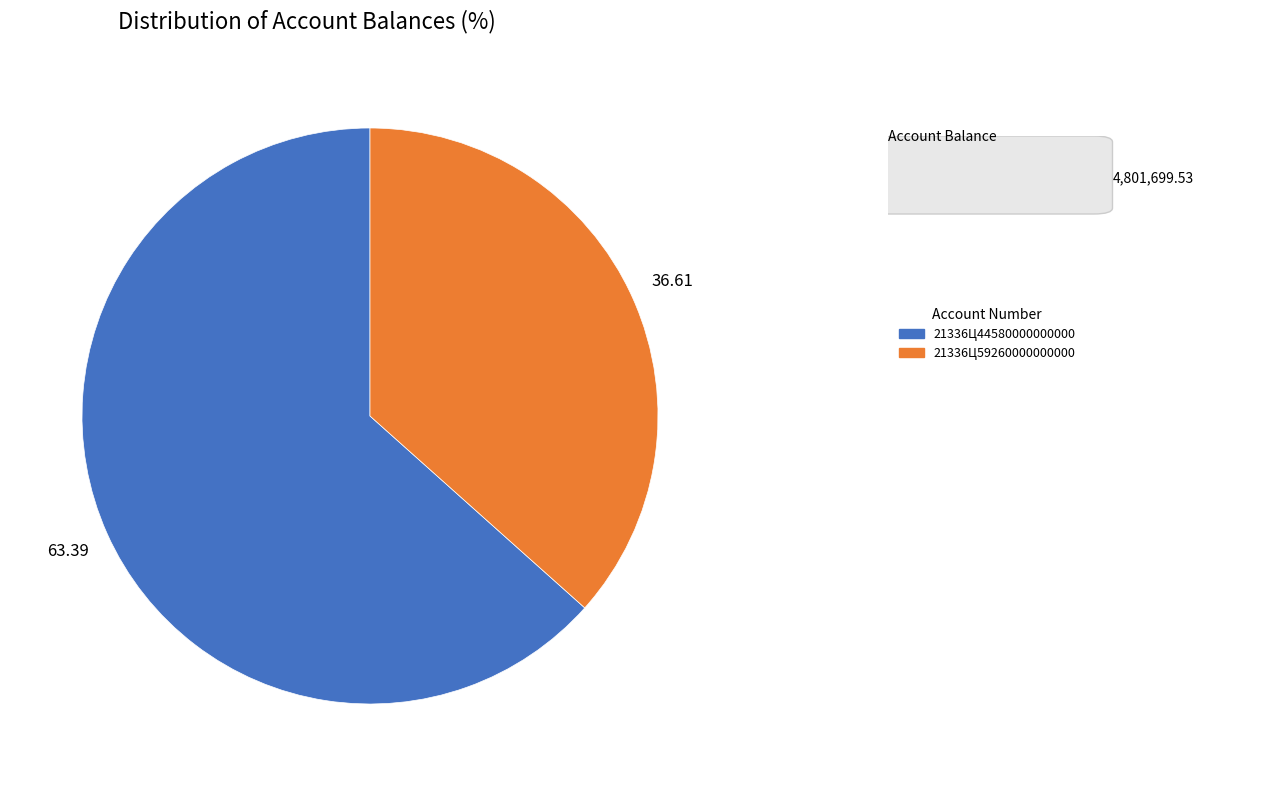

How many segments does this pie chart have?

2